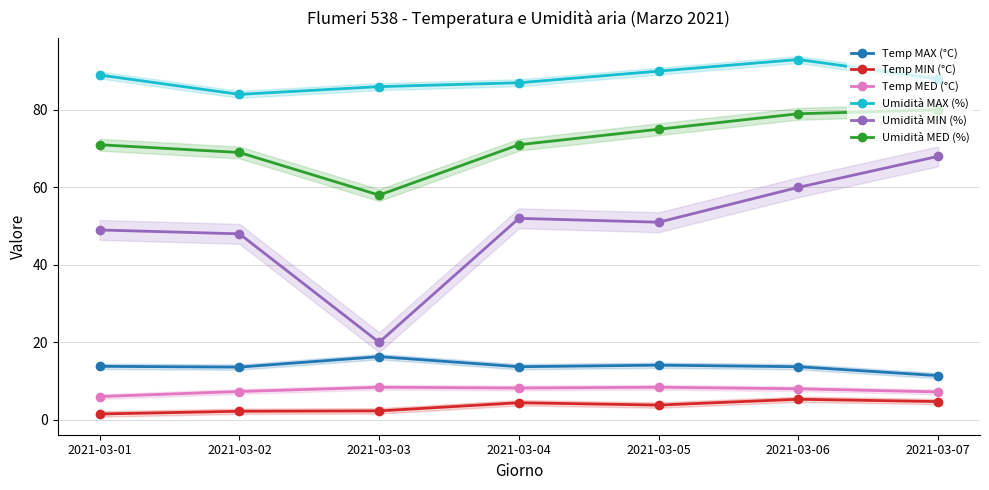

Between 2021-03-01 and 2021-03-06, which series saw the biggest shift?

Umidità MIN (%)